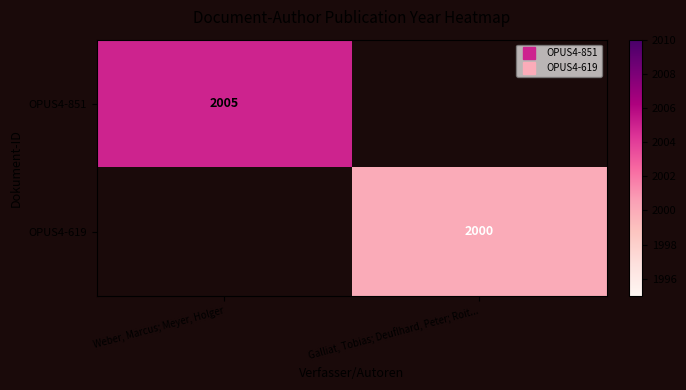

Rank the series by their average value, from highest to lowest.

OPUS4-851, OPUS4-619